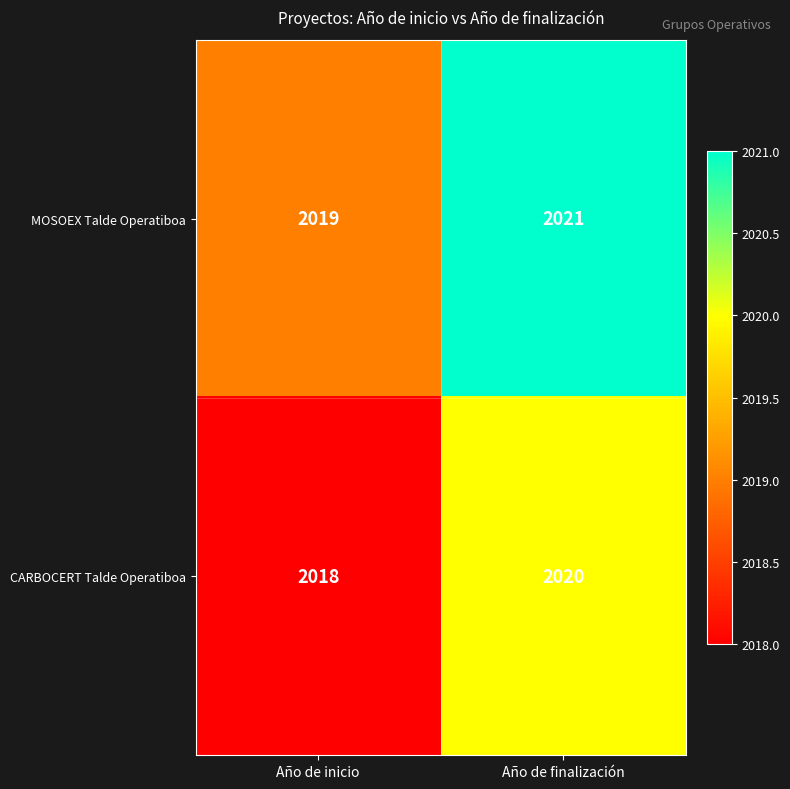

How many categories are shown in the chart?

2